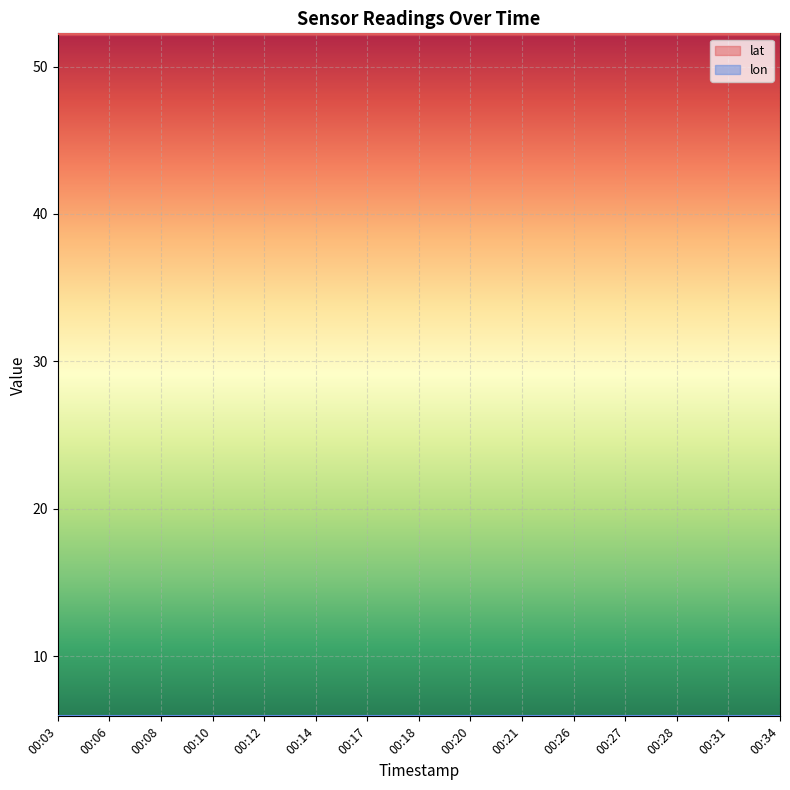

True or false: lat has a value of 11.4 at 00:28.

False